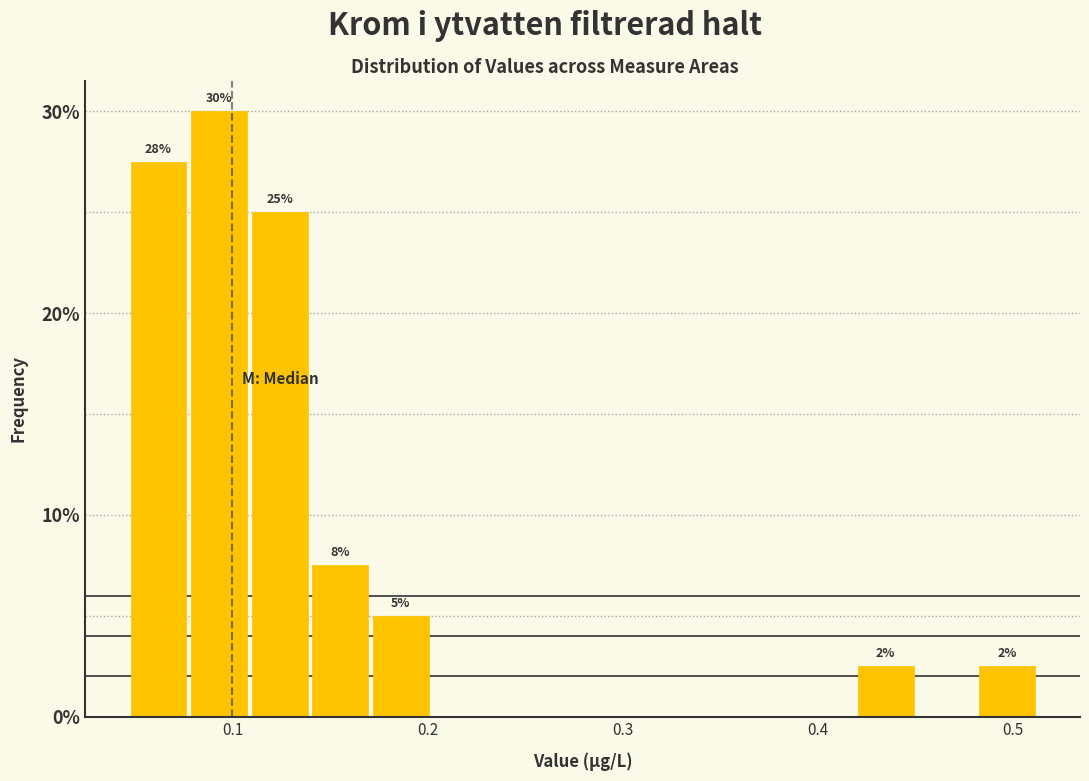

Read against the x-axis, roughly where is the centre of the tallest bar?

0.09